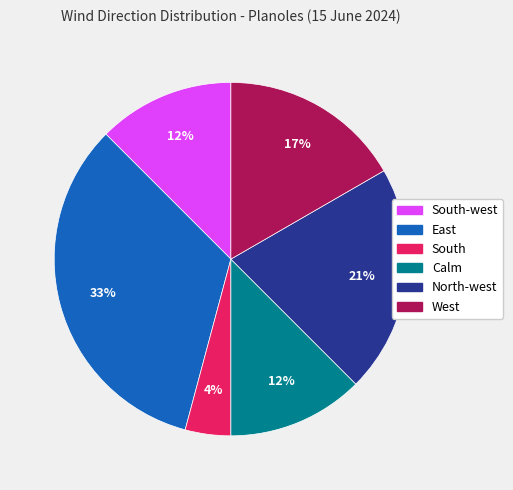

To the nearest percent, what is the difference between the largest and smallest slice percentages?

29%